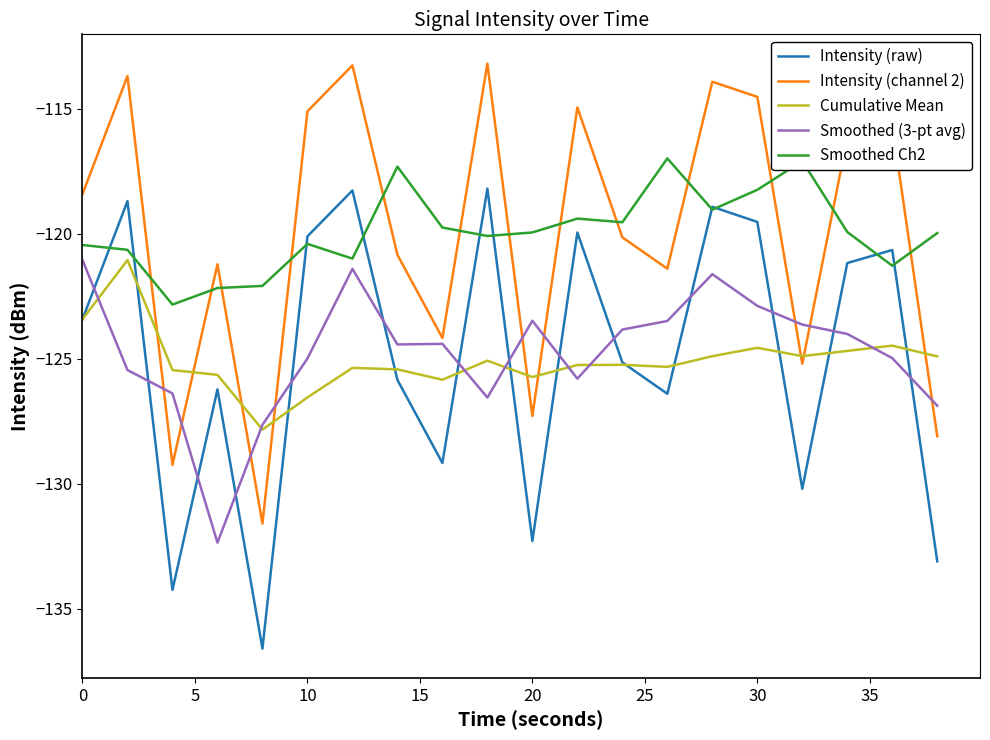

What is the maximum value shown in the chart?

-113.2